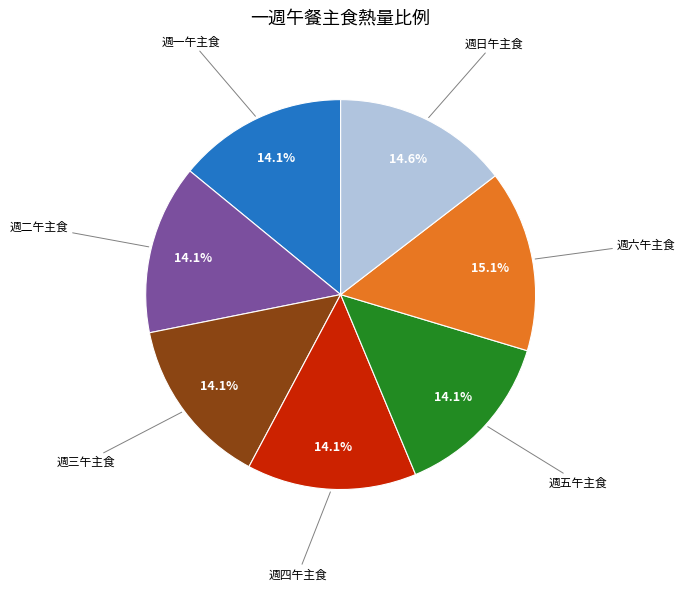

Is there a majority slice in this chart?

No